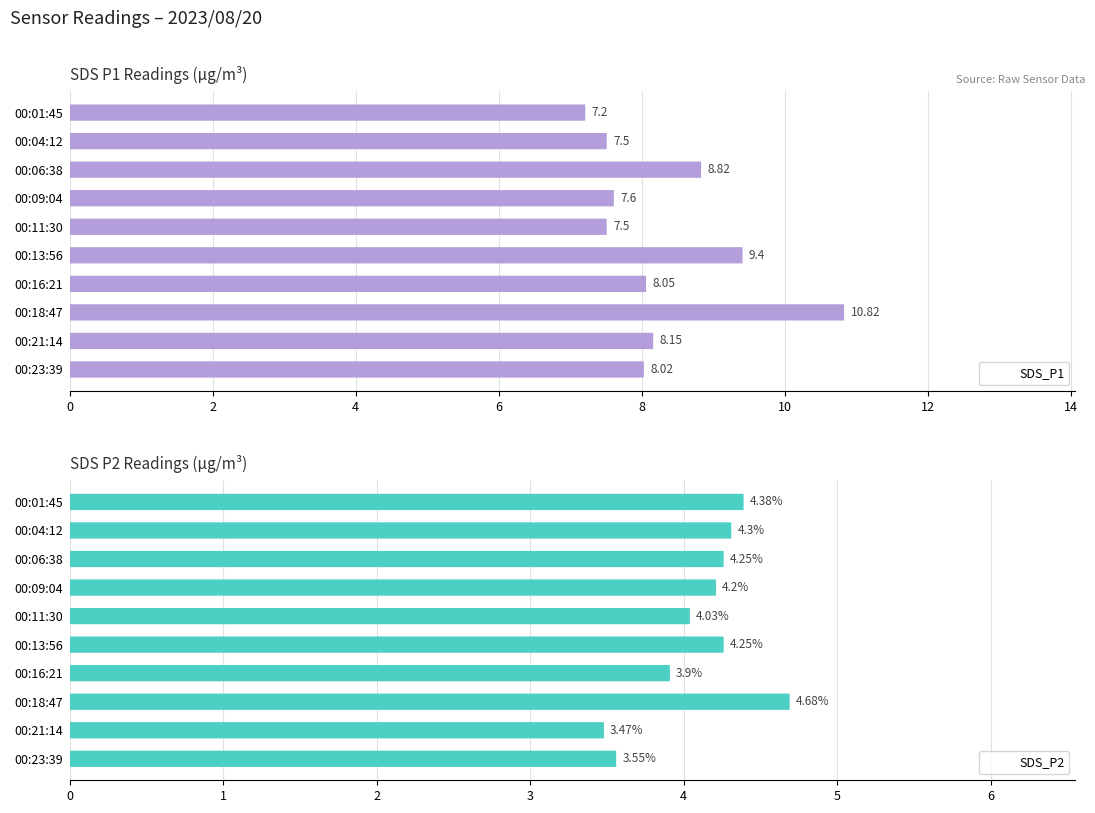

Reading left to right, transcribe all the data shown in this chart.

SDS_P1: 7.2	7.5	8.8	7.6	7.5	9.4	8.1	10.8	8.2	8.0
SDS_P2: 4.4	4.3	4.2	4.2	4.0	4.2	3.9	4.7	3.5	3.5